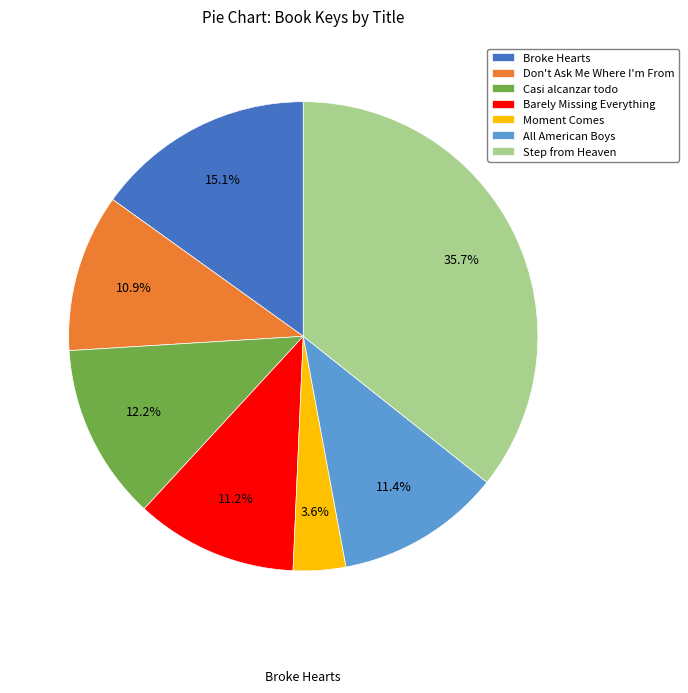

The Don't Ask Me Where I'm From slice represents 11% of the pie. True or false?

True